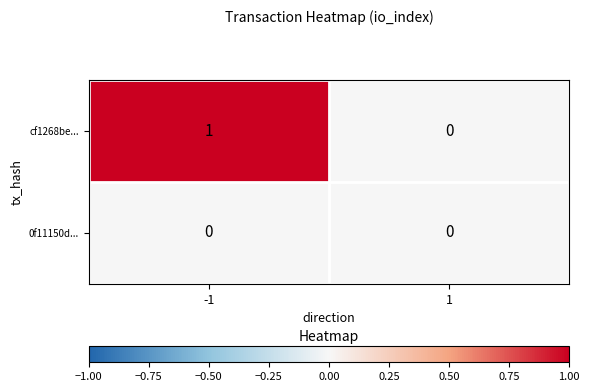

Which series has the largest total across all categories?

cf1268be...